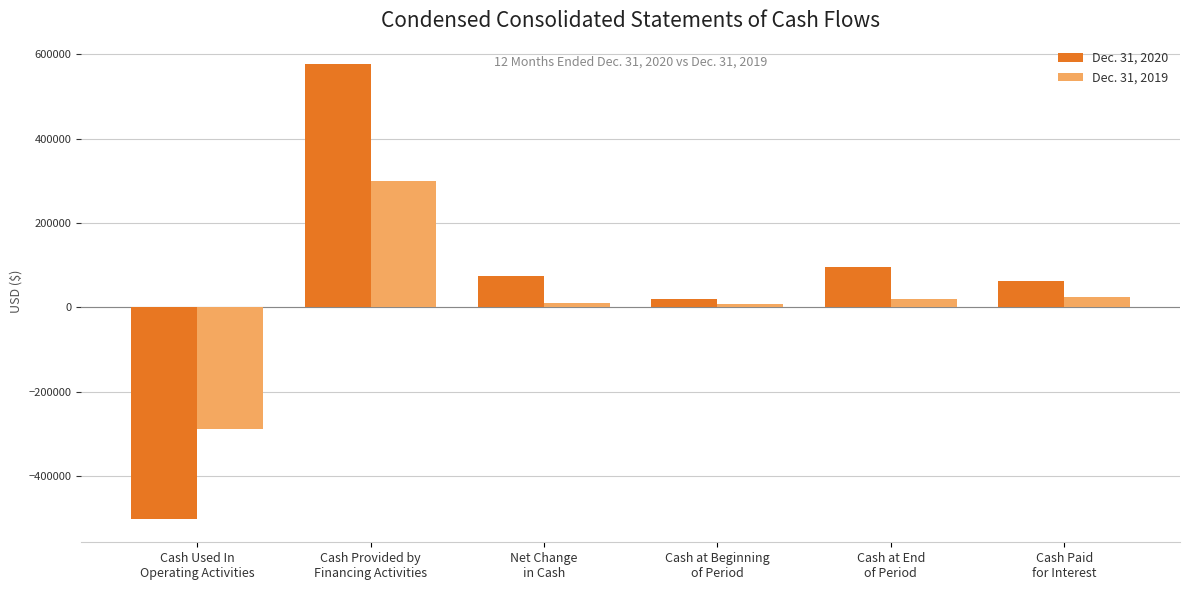

What are all the series names shown in the legend?

Dec. 31, 2020, Dec. 31, 2019